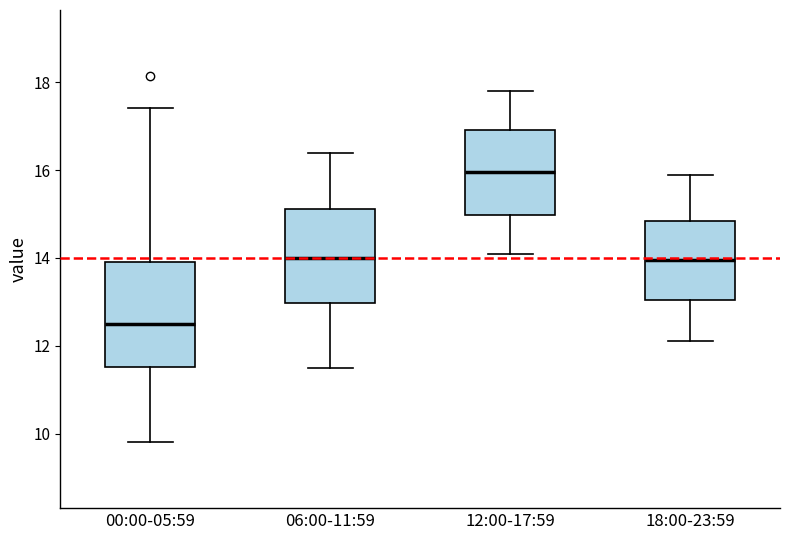

Reading left to right, read every box against the y-axis: the position of its median line, the range the box covers, and the ends of its whiskers. The values are not printed on the chart, so give them approximately, as read against the axis.

00:00-05:59: median 12.6, box 11.6 to 14.0, whiskers 9.8 to 17.4
06:00-11:59: median 14.0, box 13.0 to 15.2, whiskers 11.6 to 16.4
12:00-17:59: median 16.0, box 15.0 to 17.0, whiskers 14.2 to 17.8
18:00-23:59: median 14.0, box 13.0 to 14.8, whiskers 12.2 to 16.0